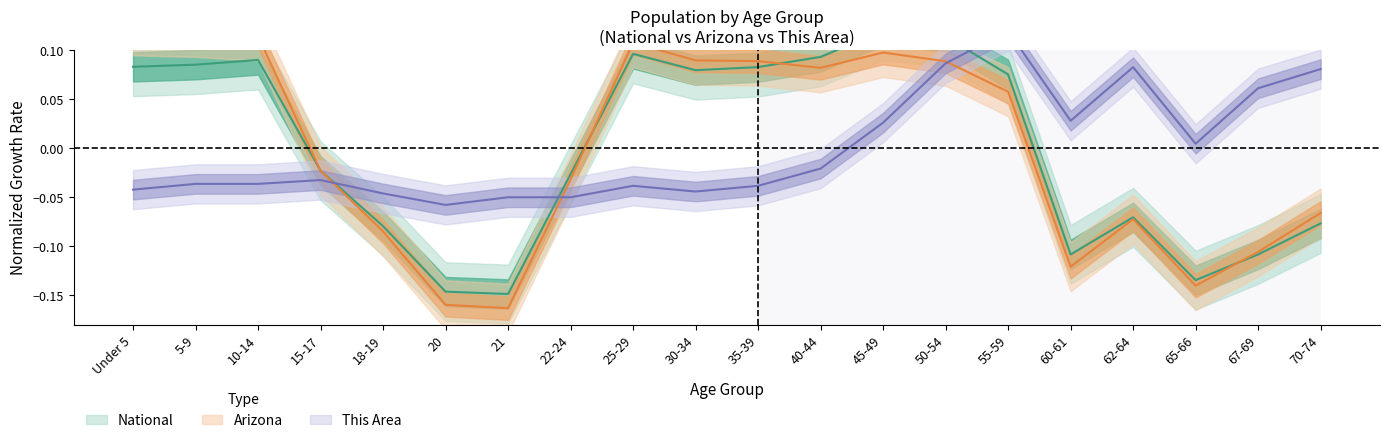

What is the difference between the highest and lowest values at 70-74?

0.2